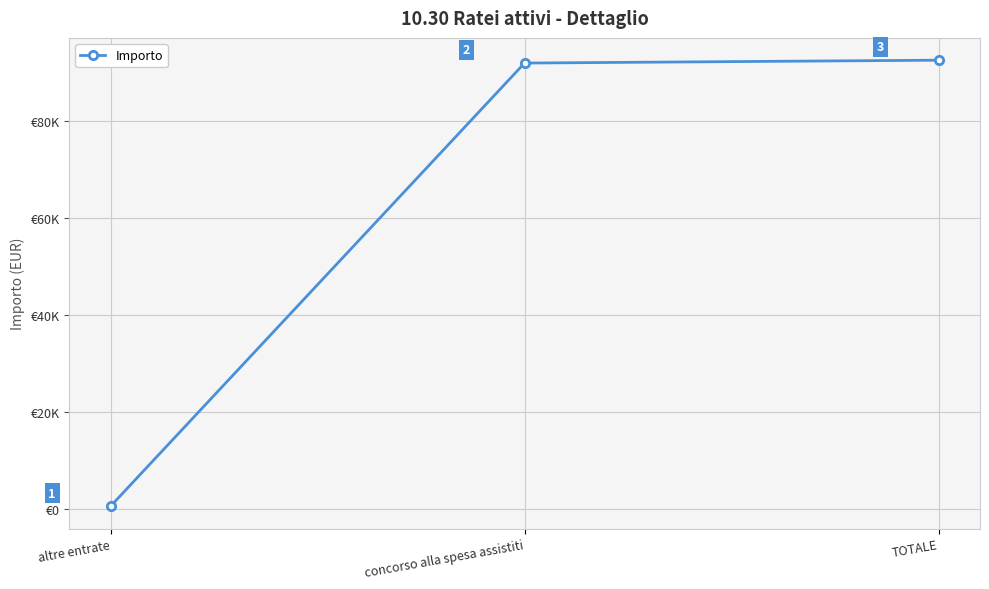

Reading right to left, list all the values displayed in this chart.

TOTALE=92567.9	concorso alla spesa assistiti=91977.7	altre entrate=590.2